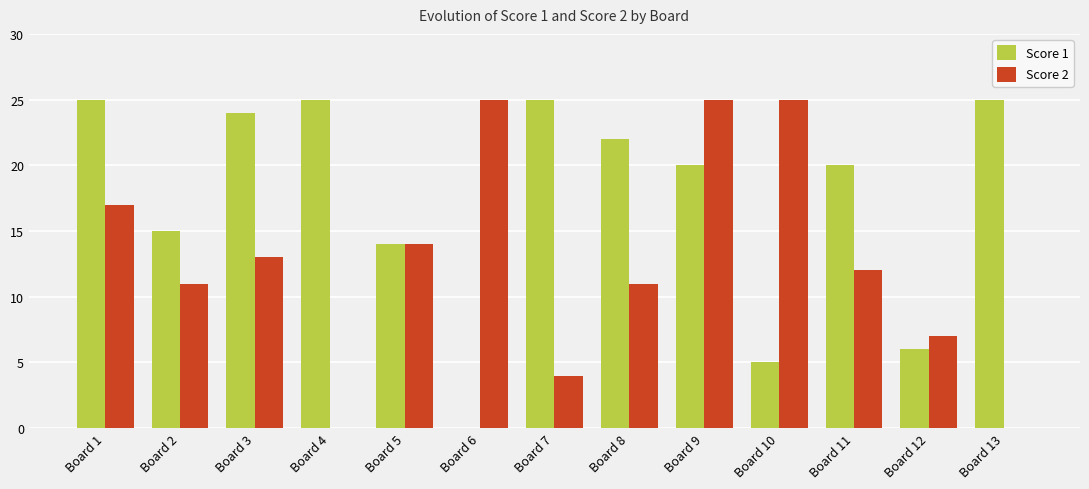

True or false: Score 2 has a value of 17 at Board 1.

True